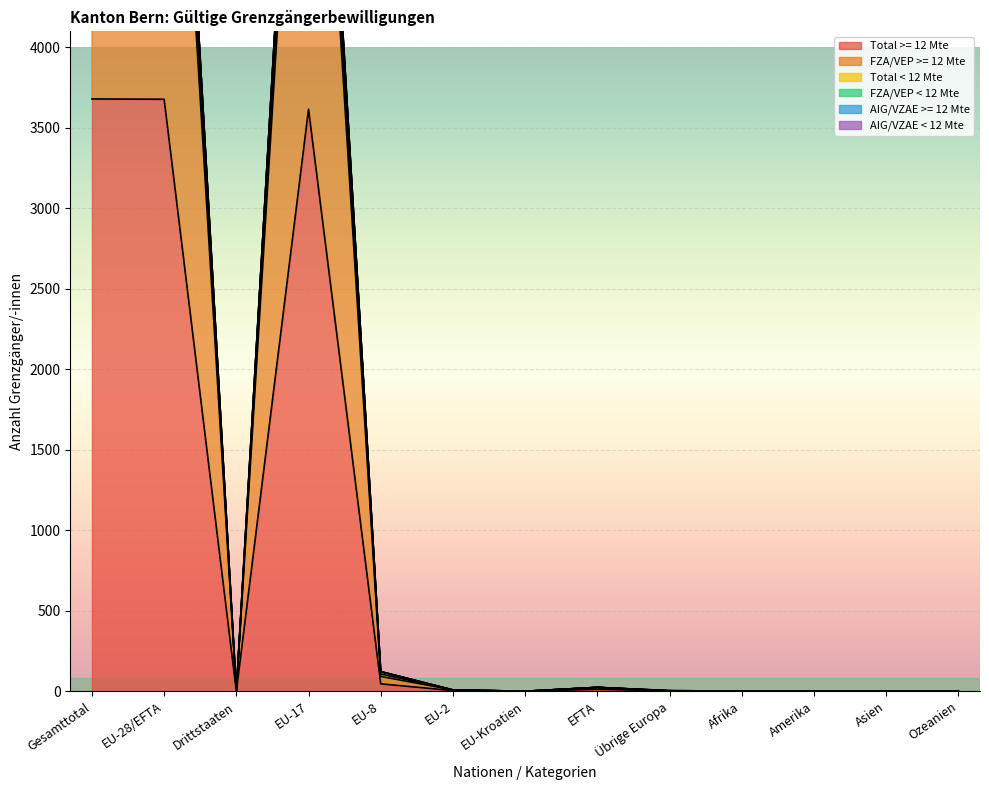

The FZA/VEP >= 12 Mte series shows 7358 at Gesamttotal. True or false?

True